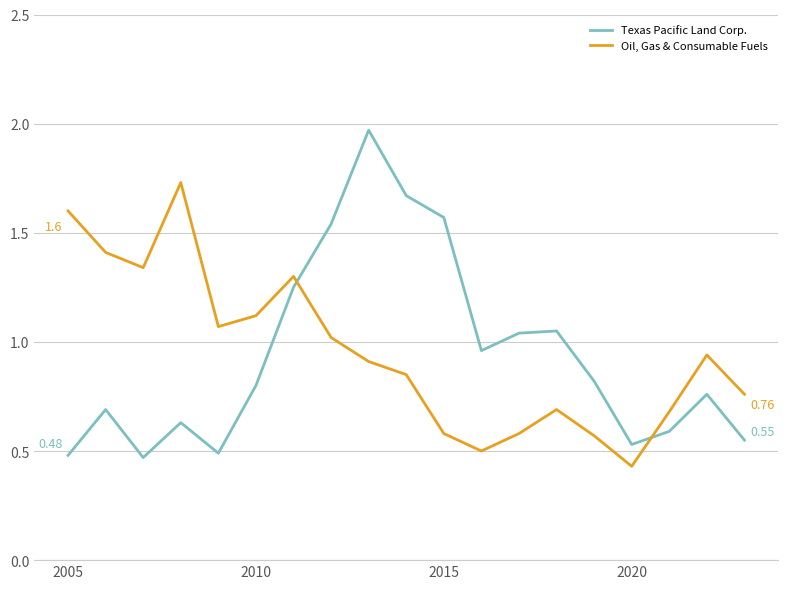

How many times do Oil, Gas & Consumable Fuels and Texas Pacific Land Corp. cross each other?

2